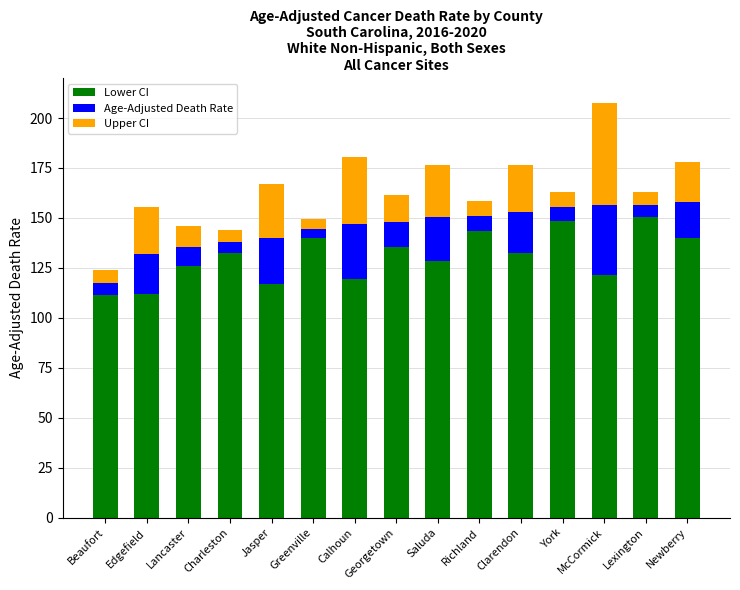

At which category is the sum across all series the highest?

McCormick